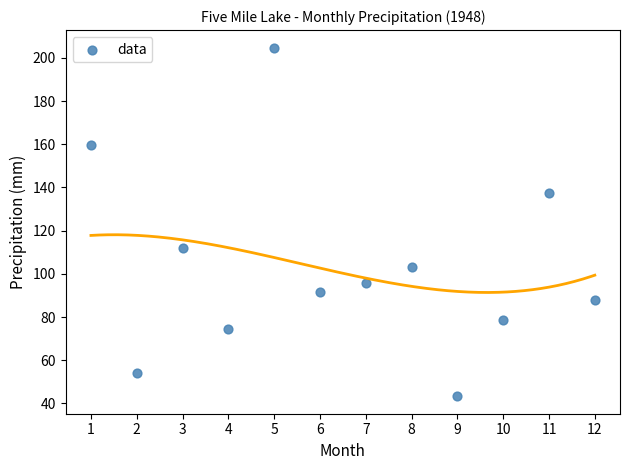

What is the range of X values (max minus min)?

11.0